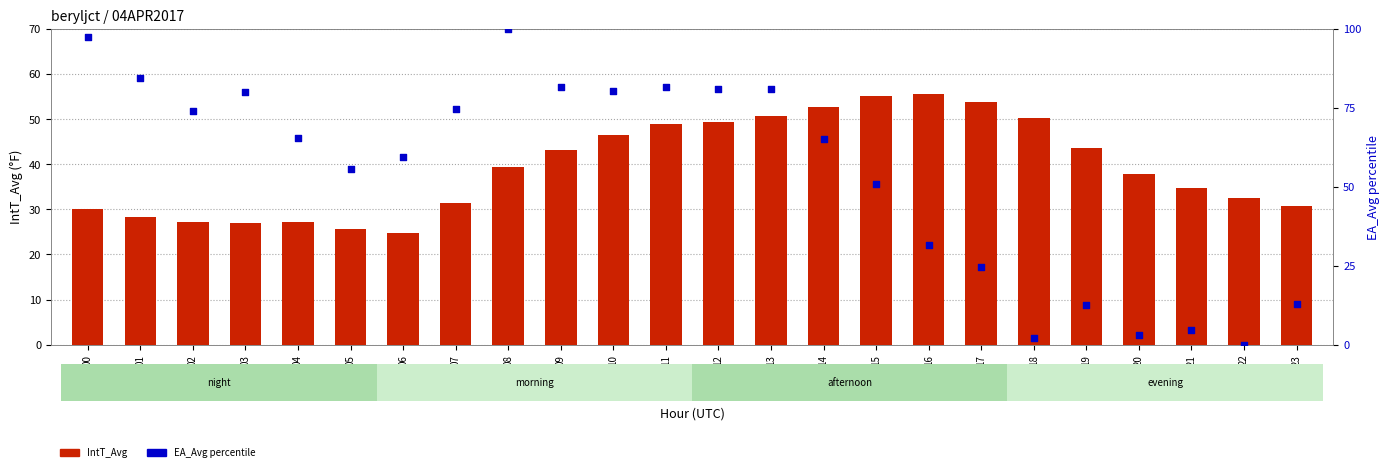

Which series has the largest Y range (max minus min)?

EA_Avg percentile